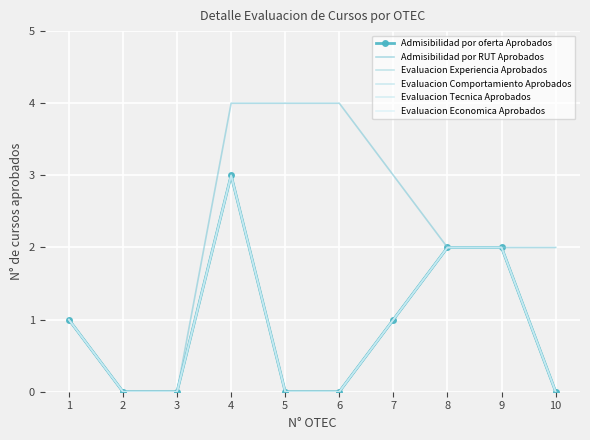

What is the difference between the second highest and minimum values in the Evaluacion Tecnica Aprobados series?

2